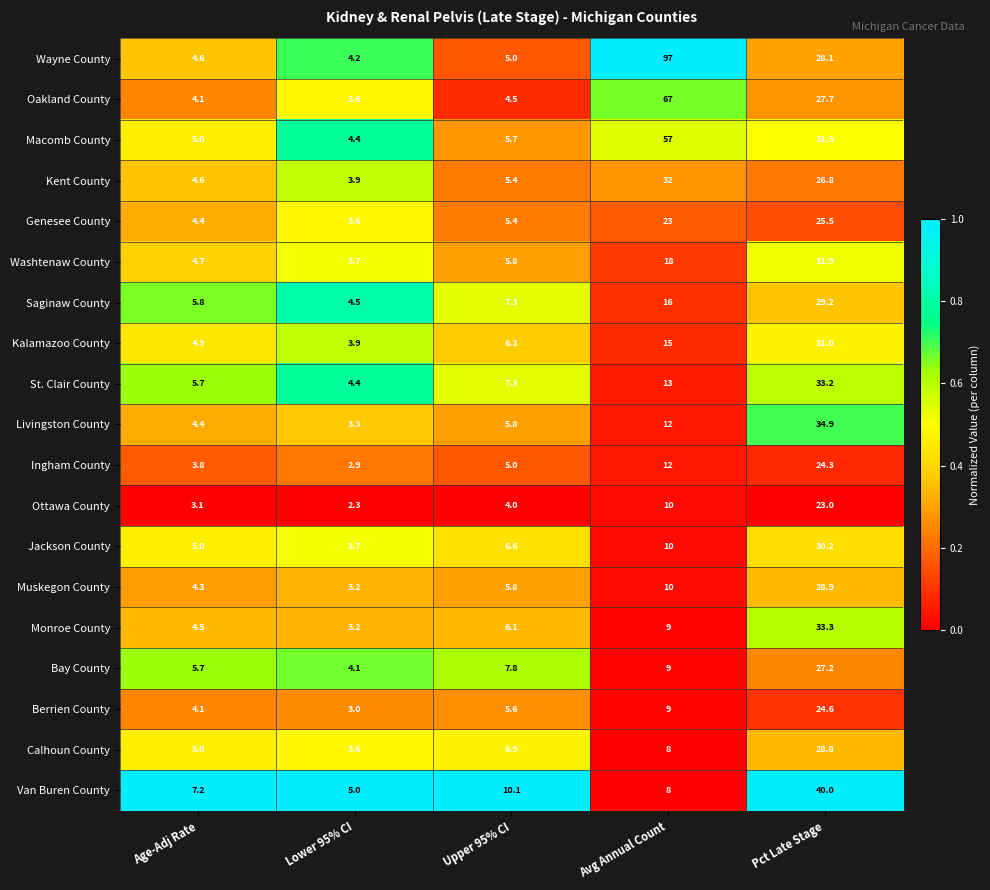

At which category is the sum across all series the highest?

Pct Late Stage